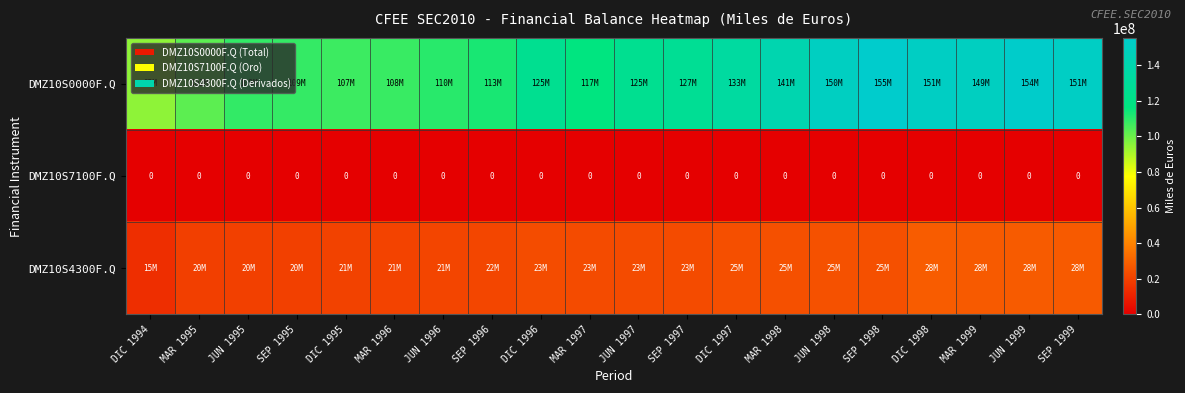

List the series in order of their overall mean, lowest first.

DMZ10S7100F.Q, DMZ10S4300F.Q, DMZ10S0000F.Q